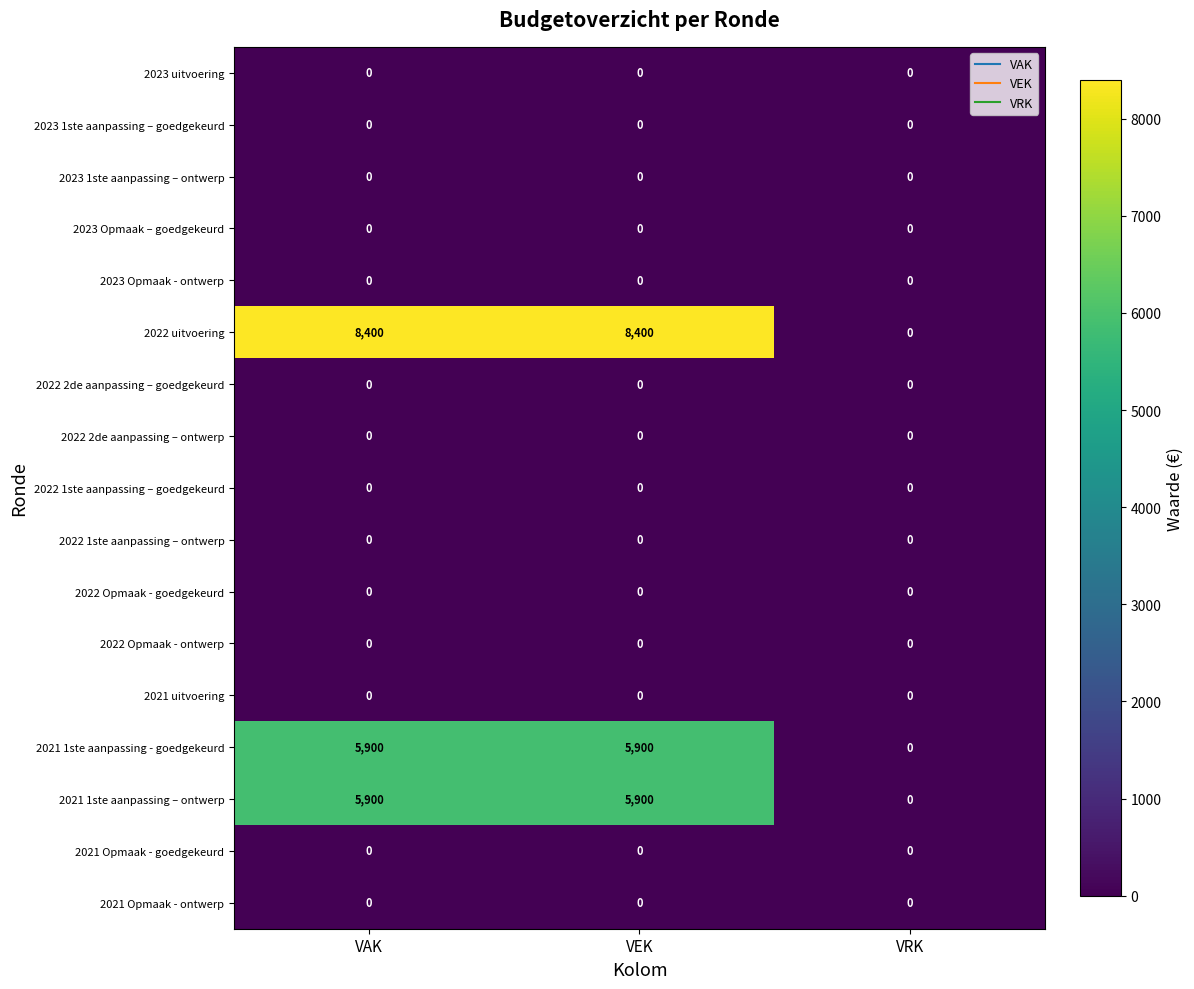

Is it true that 2022 2de aanpassing – goedgekeurd equals 0 at VRK?

True